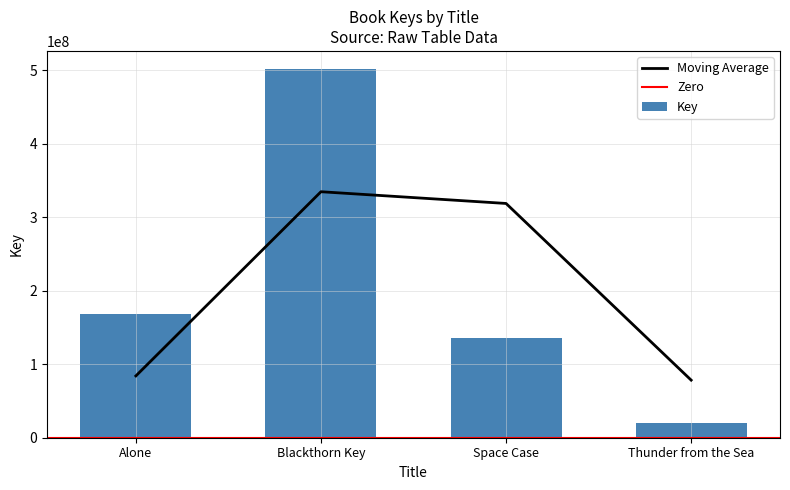

Count the number of values greater than 168261136.

1